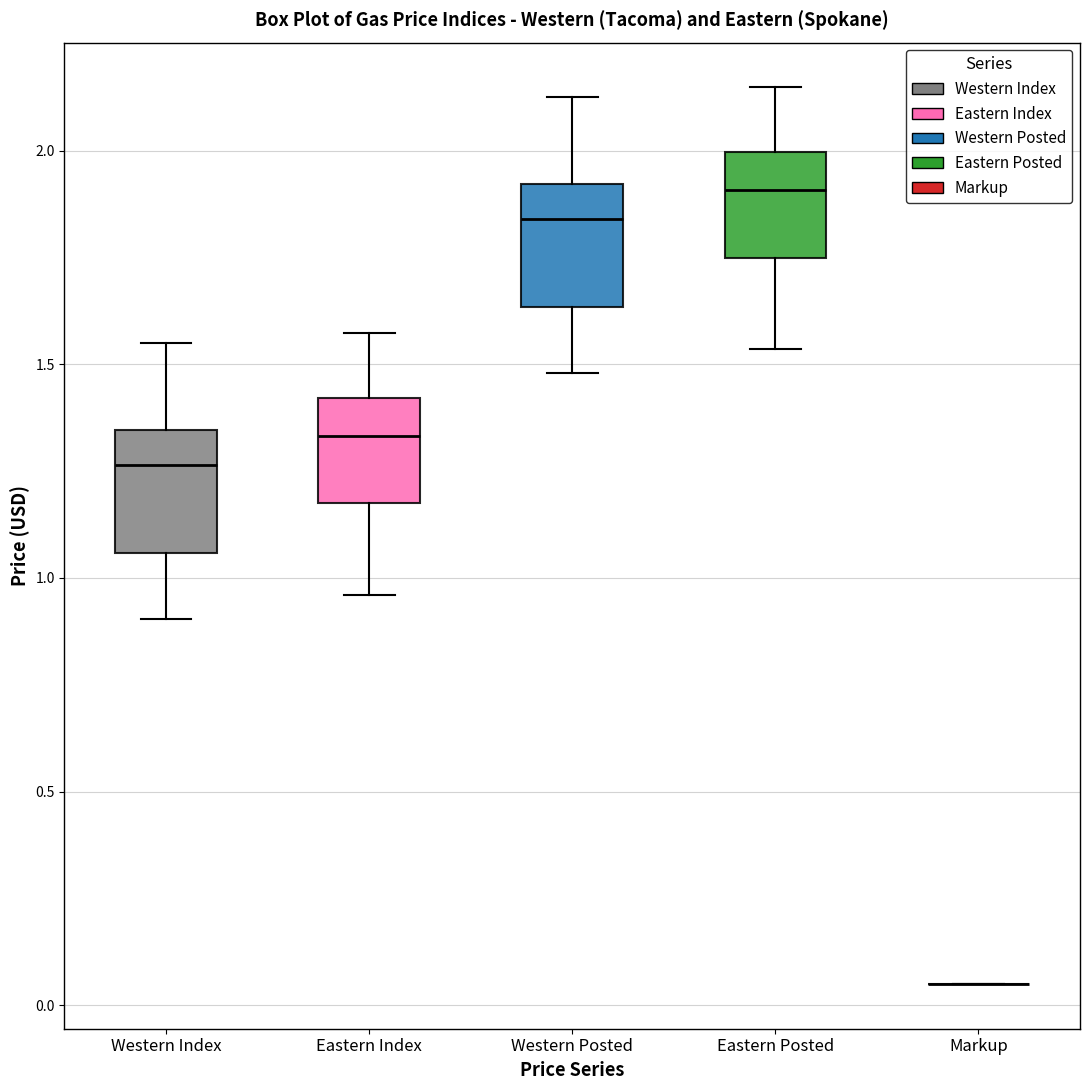

Reading left to right, transcribe this box plot: for each box, give where its median line is, the range the box spans, and where its two whiskers end, as read against the y-axis. The values are not printed on the chart, so give them approximately, as read against the axis.

Western Index: median 1.25, box 1.05 to 1.35, whiskers 0.90 to 1.55
Eastern Index: median 1.35, box 1.15 to 1.40, whiskers 0.95 to 1.55
Western Posted: median 1.85, box 1.65 to 1.90, whiskers 1.50 to 2.15
Eastern Posted: median 1.90, box 1.75 to 2.00, whiskers 1.55 to 2.15
Markup: box collapsed to a line at 0.05, whiskers 0.05 to 0.05